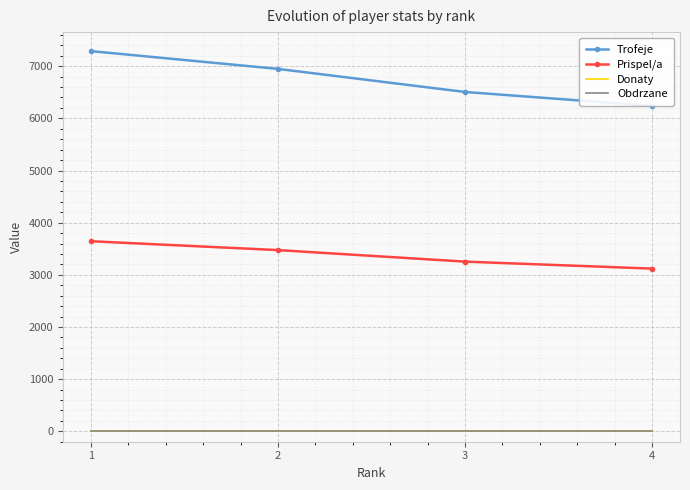

What is the approximate value of Trofeje at 4, to the nearest 50?

6250